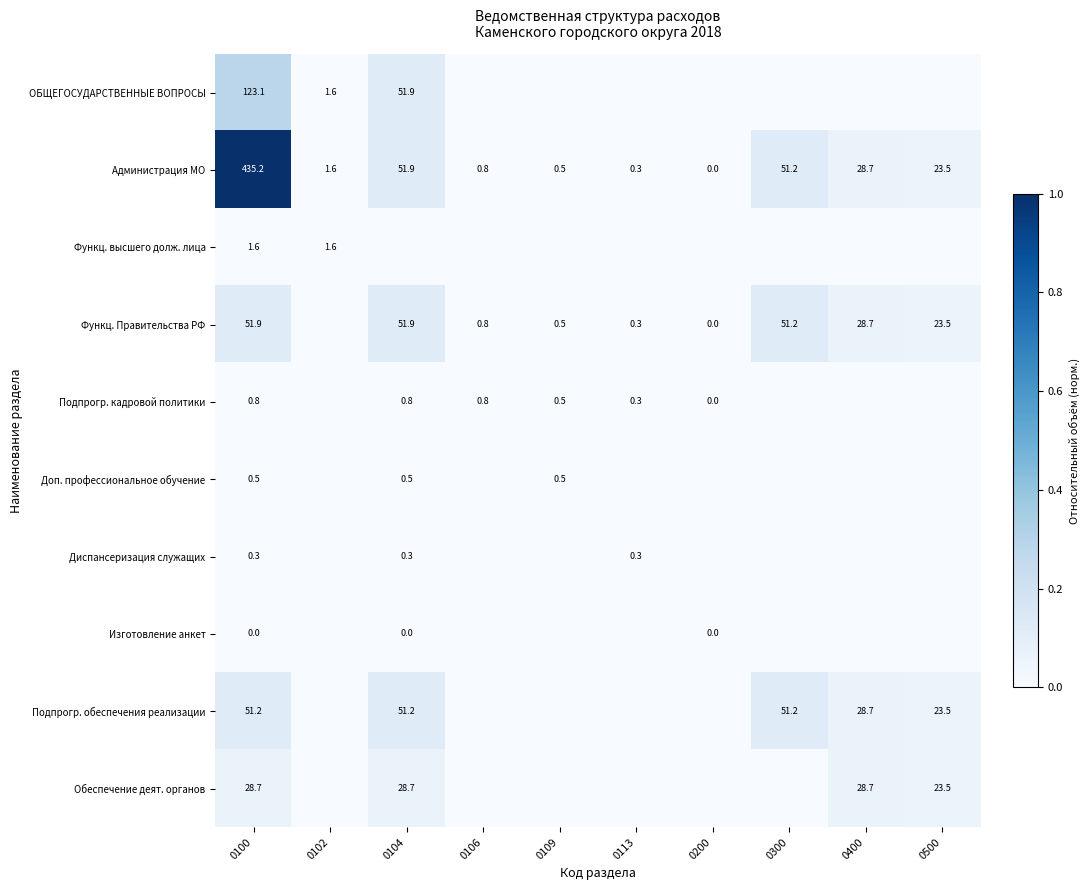

What is the total value across all series at 0300?

0.4